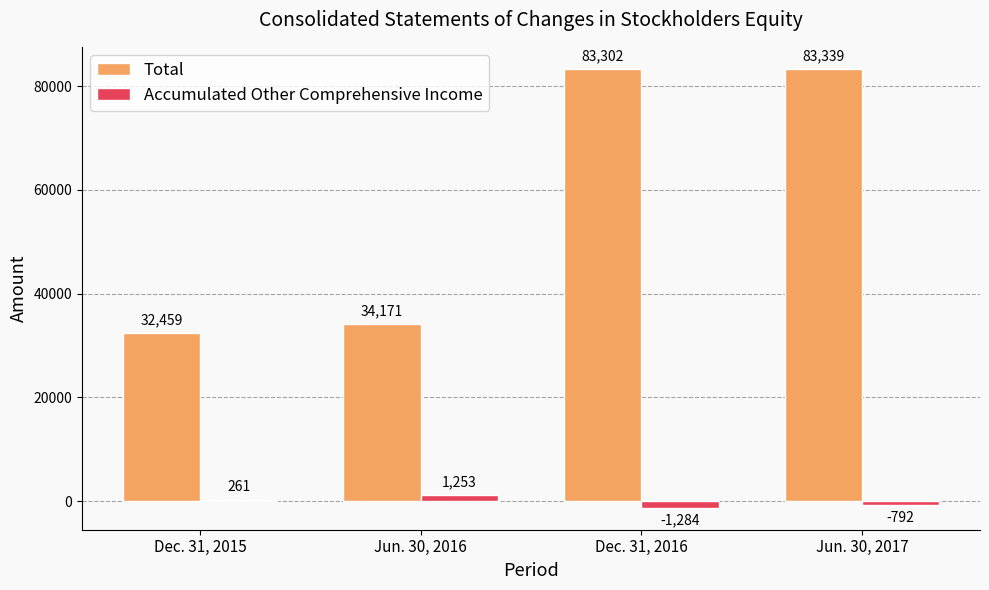

What is the average value of the Accumulated Other Comprehensive Income series?

-140